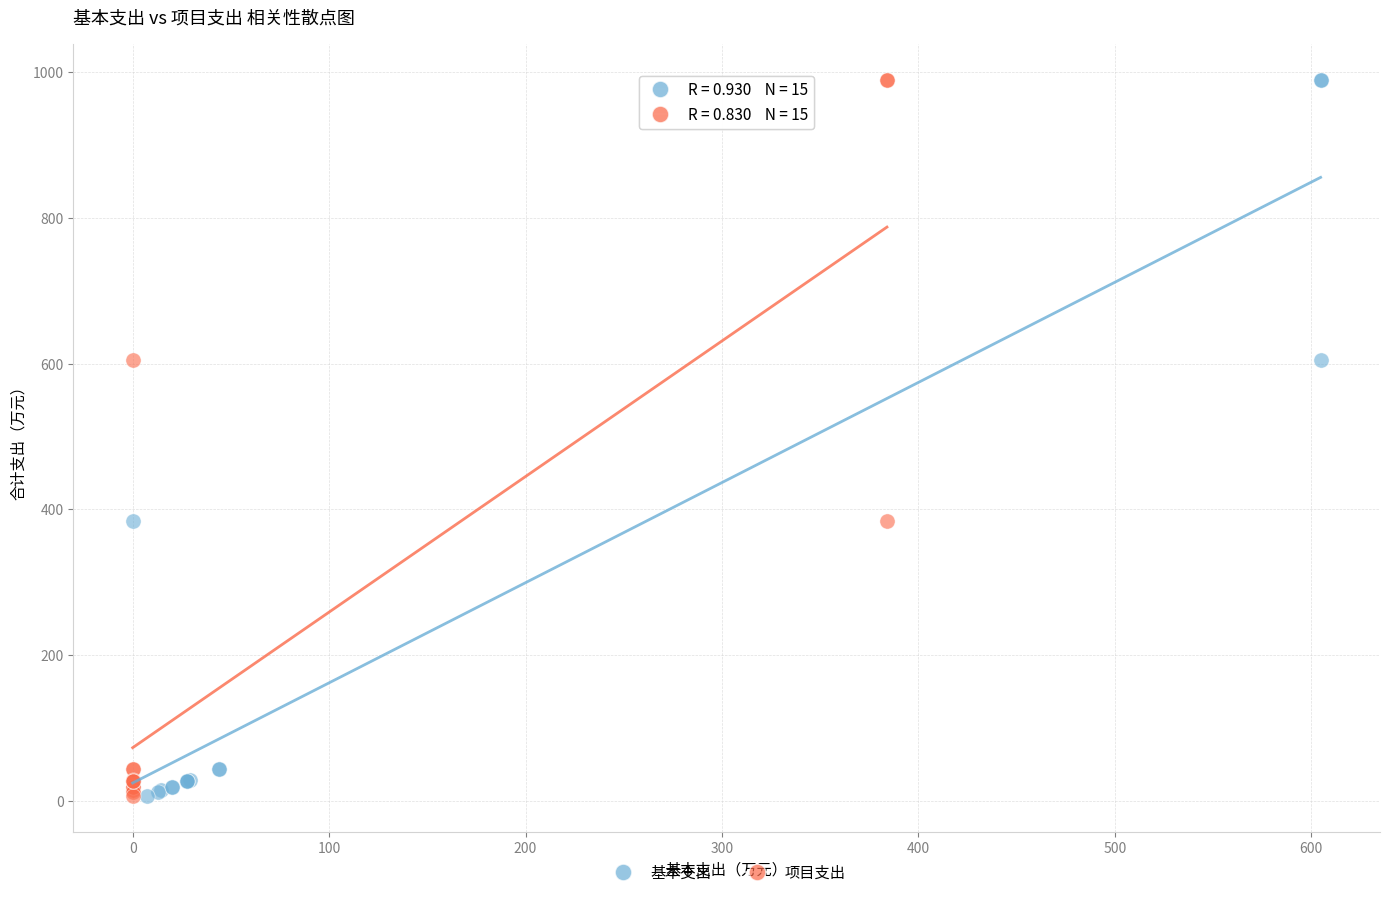

What are all the series names shown in the legend?

基本支出, 项目支出